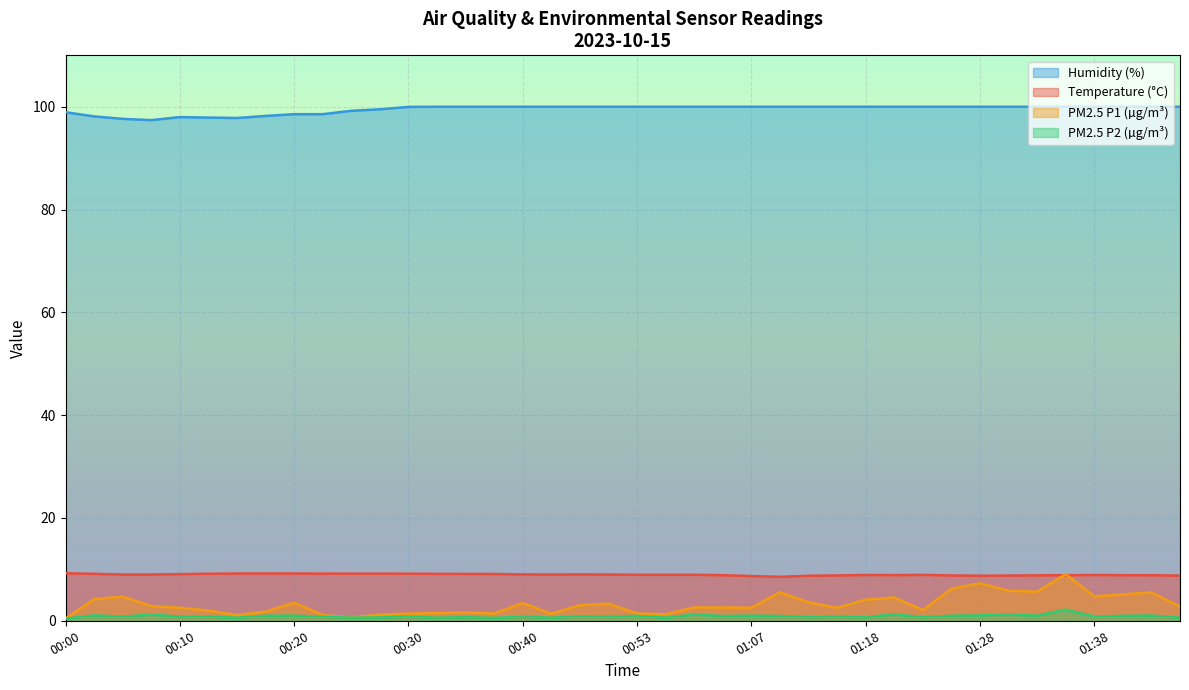

Which category has the lowest value in the SDS_P2 series?

00:00